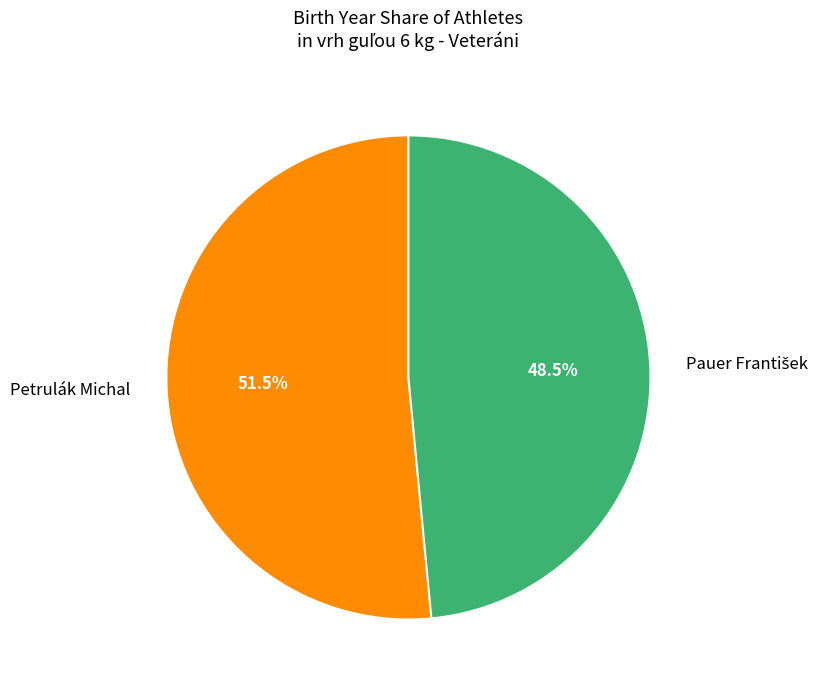

What portion of the pie excludes Petrulák Michal?

48.5%